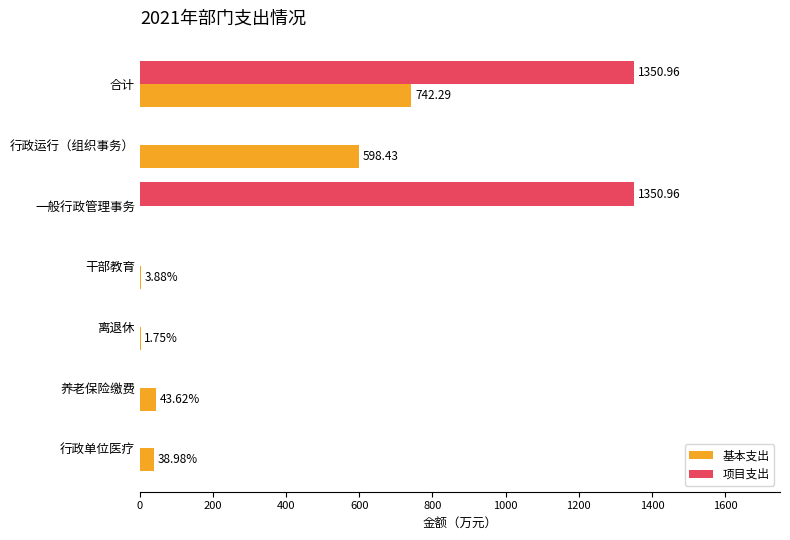

Which series has the largest total across all categories?

项目支出